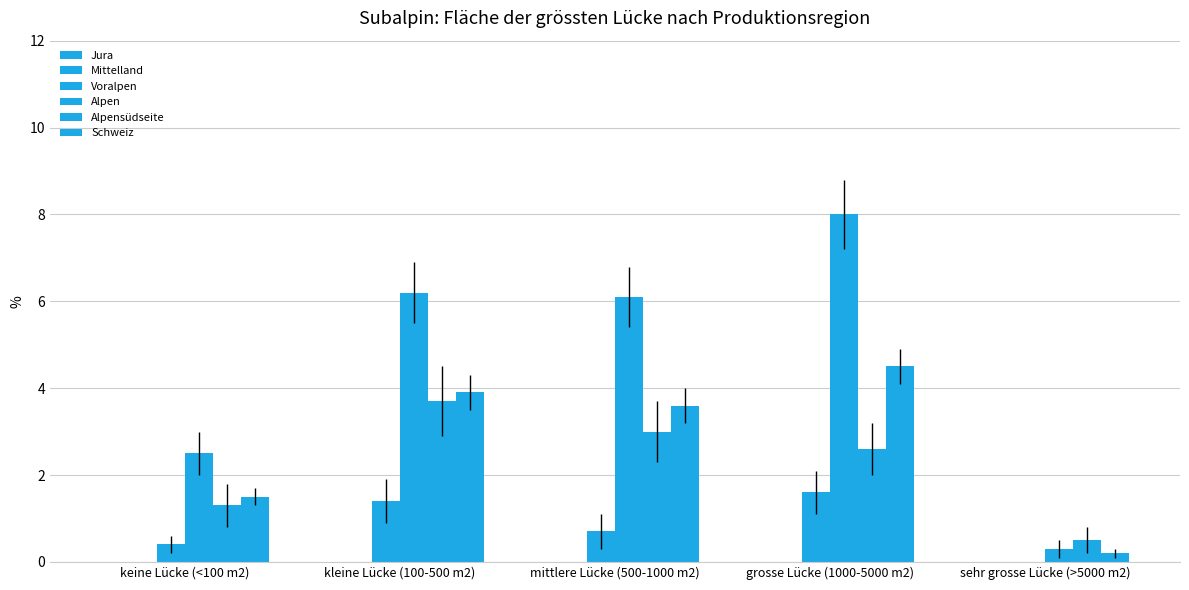

How many values in the Schweiz series exceed 3?

3